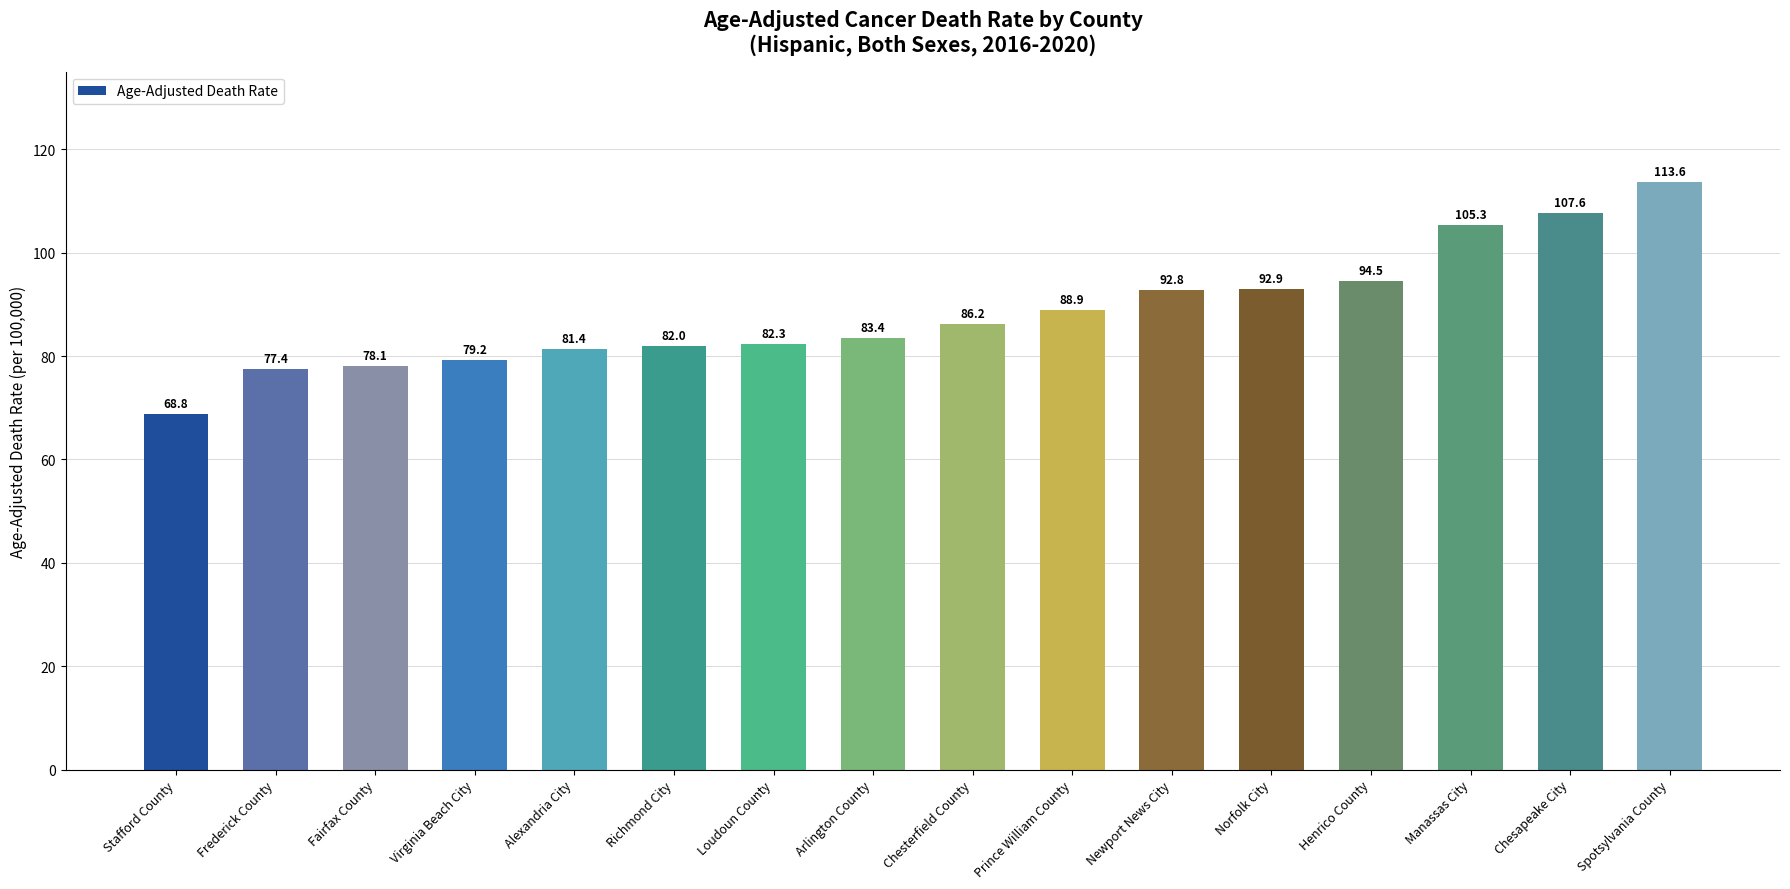

True or false: the data shows 20.0 at Frederick County.

False